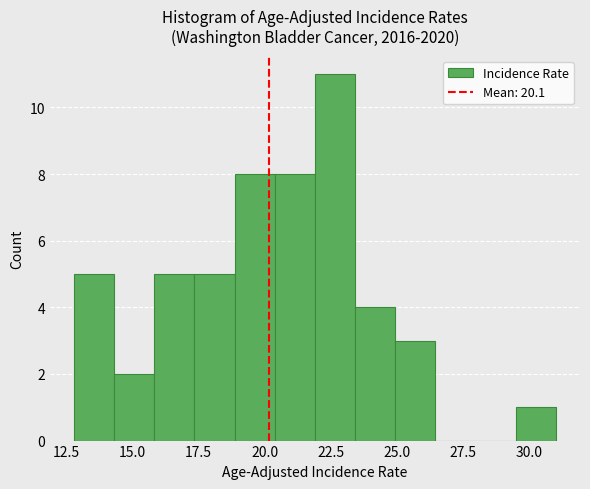

Around what value on the x-axis is the tallest bar? Give the approximate position of its centre, as read against the axis.

22.5